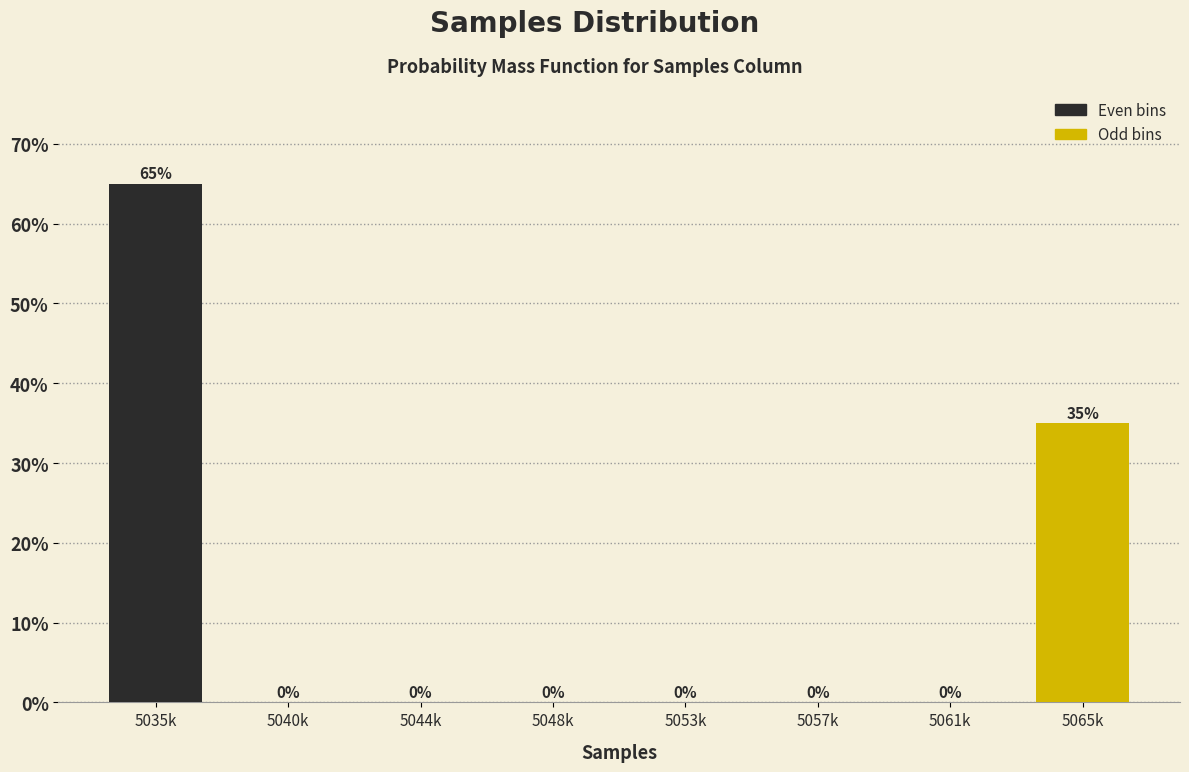

Reading right to left, transcribe all the data shown in this chart.

5065k=35	5061k=0	5057k=0	5053k=0	5048k=0	5044k=0	5040k=0	5035k=65